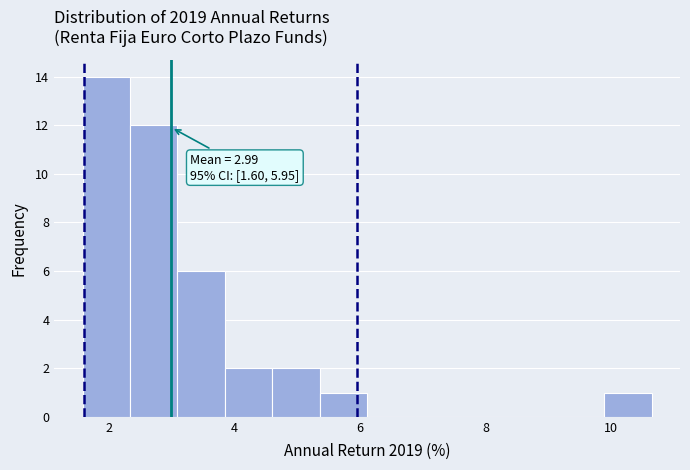

Read against the x-axis, roughly where is the centre of the tallest bar?

2.0